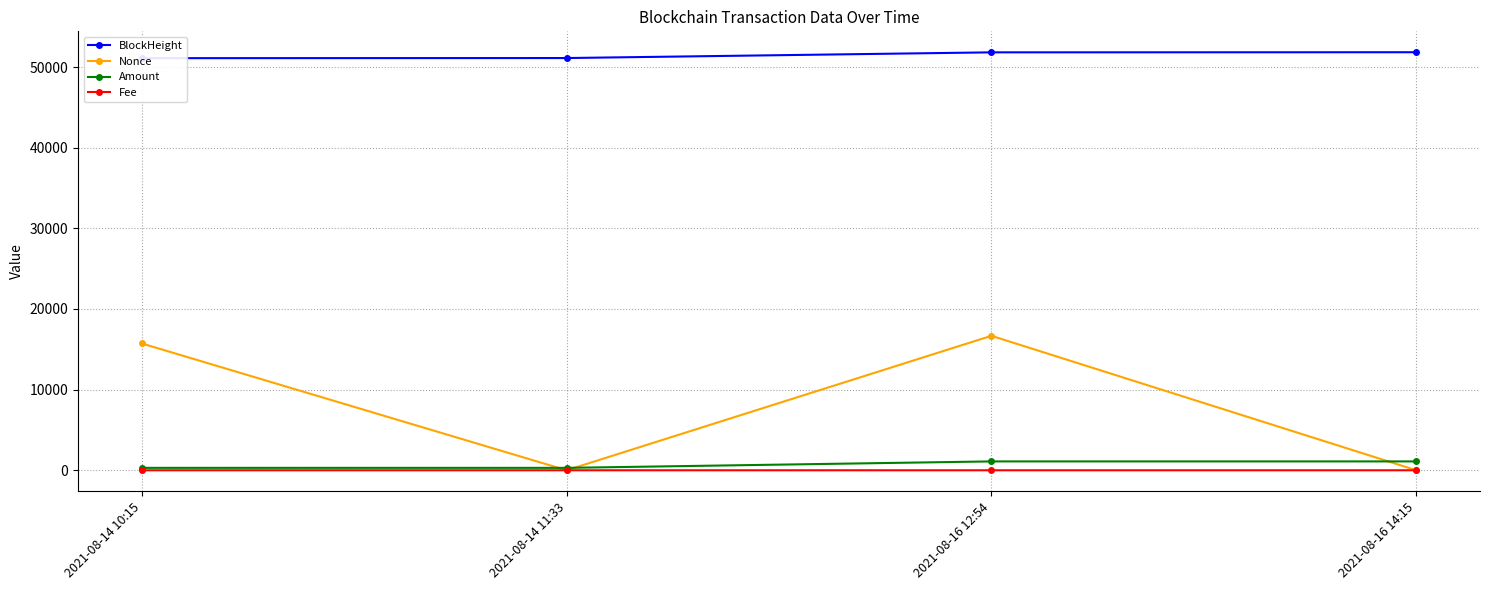

Is it true that Amount equals 1098.7 at 2021-08-16 12:54?

True